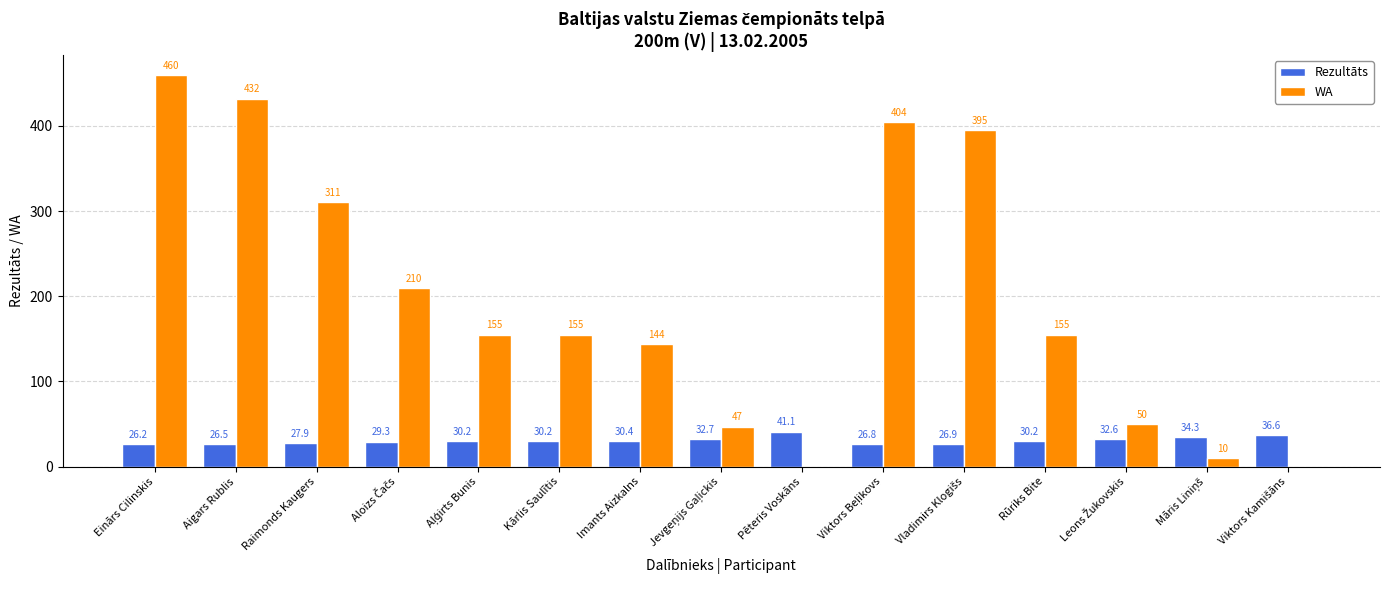

How many data points in Rezultāts are above 30?

9